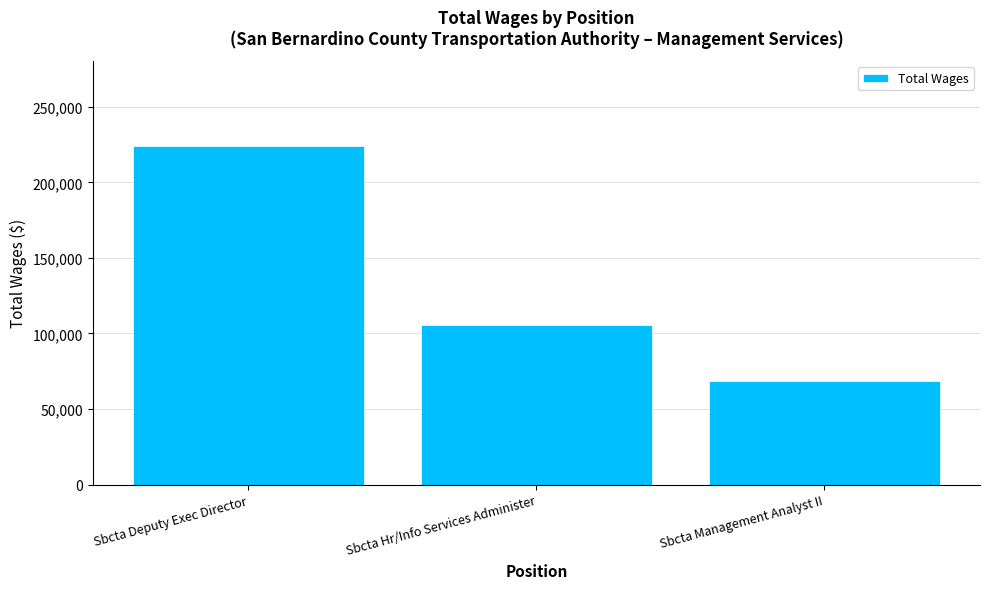

Does the chart contain stacked bars?

No